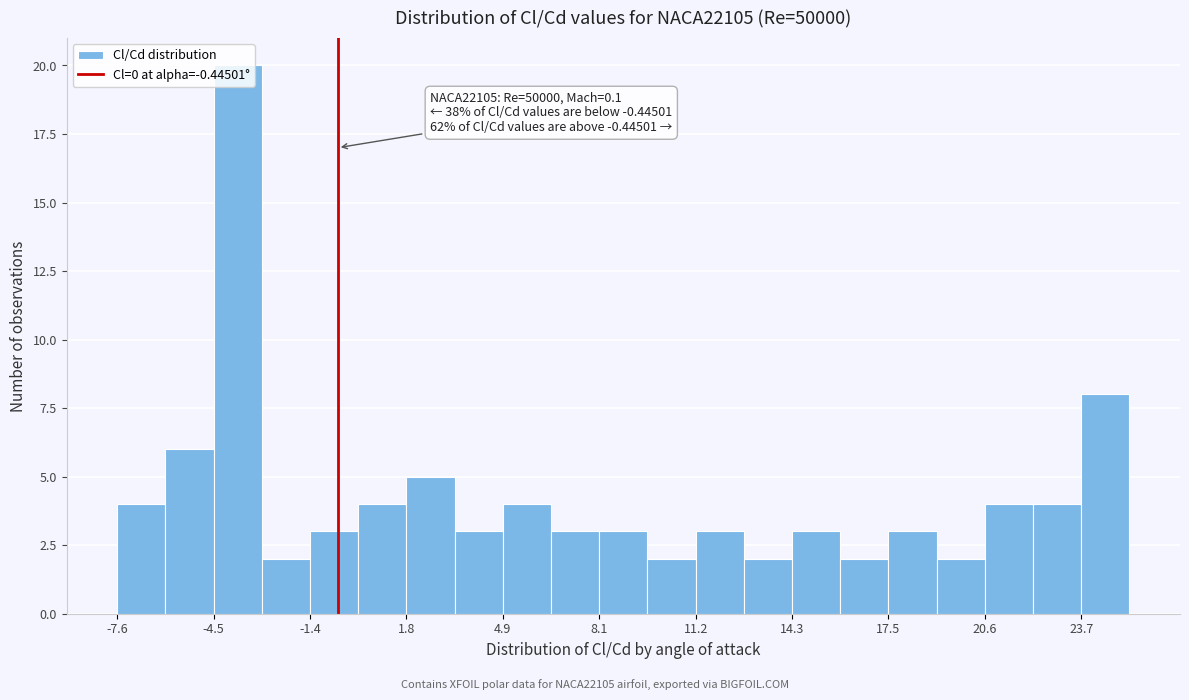

Around what value on the x-axis is the tallest bar? Give the approximate position of its centre, as read against the axis.

-3.5